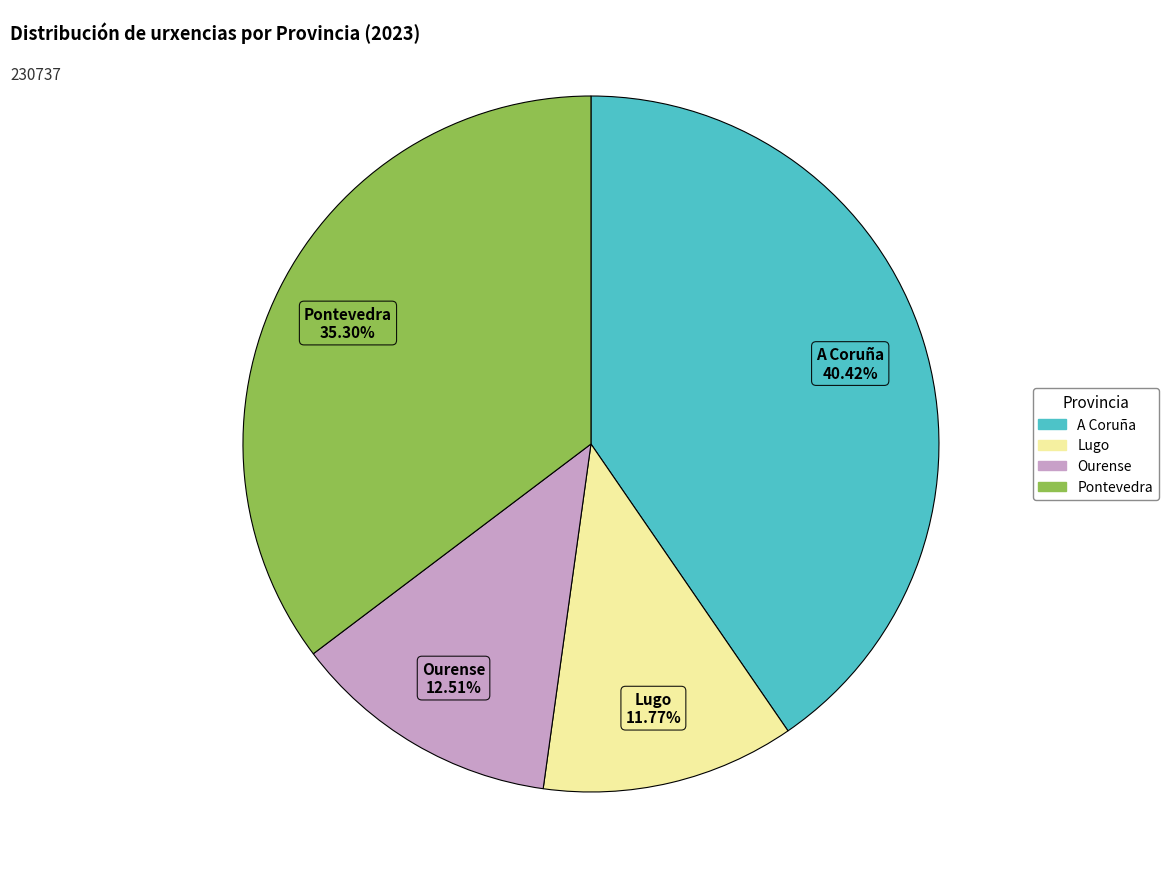

Count the number of slices in the pie.

4